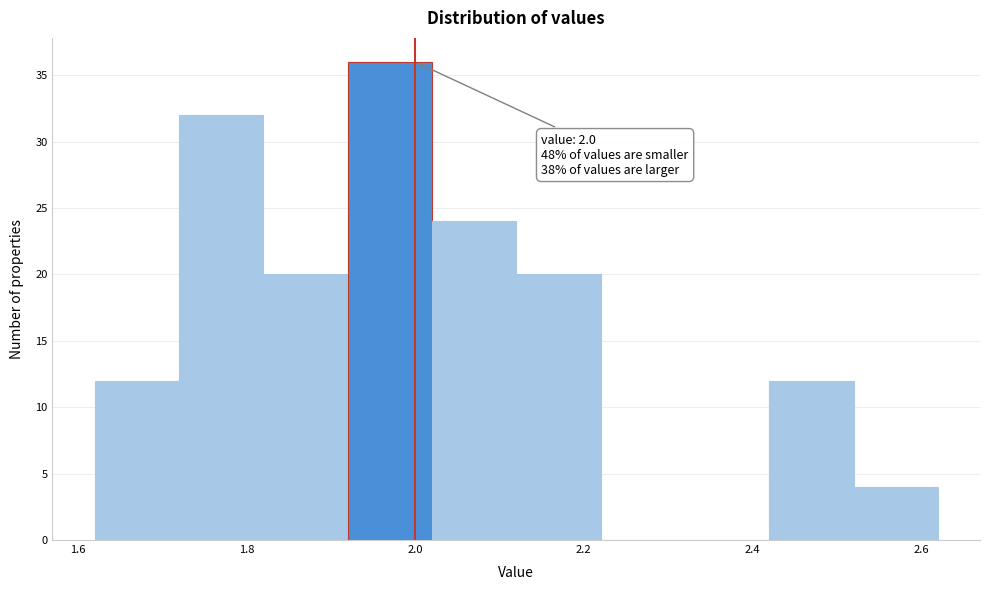

Over which range of the x-axis is the bar tallest?

1.92 to 2.02